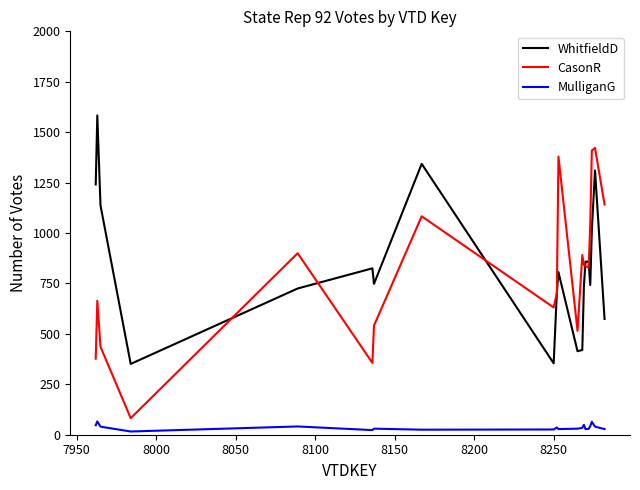

Rank the series by their maximum value, from highest to lowest.

WhitfieldD, CasonR, MulliganG